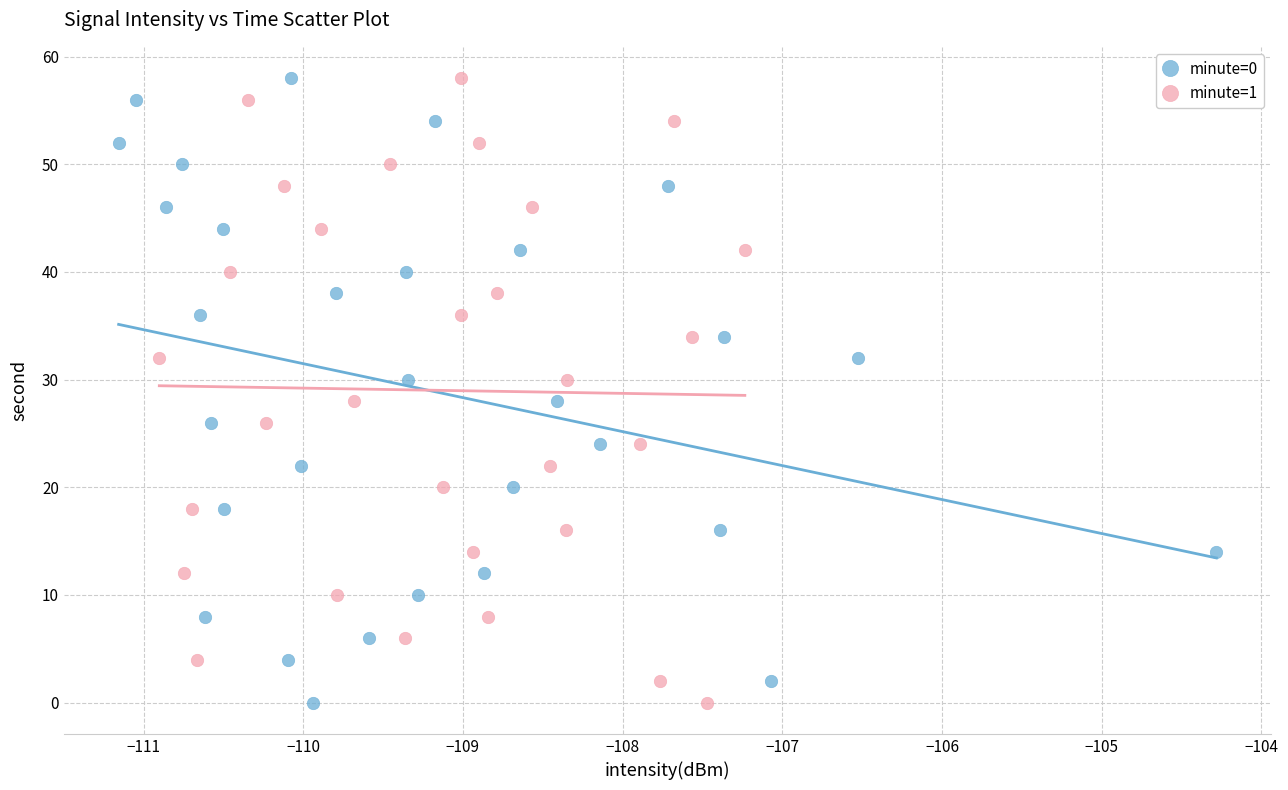

What are all the series names shown in the legend?

minute=0, minute=1